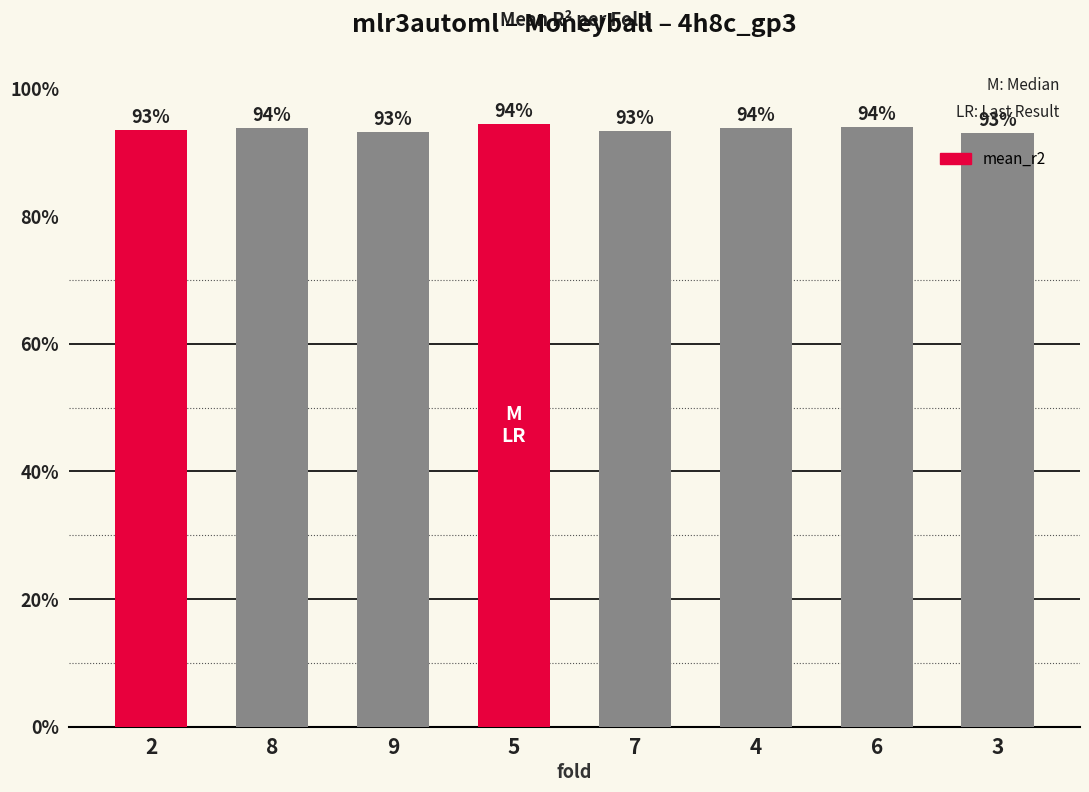

The value at 4 is 1.6. True or false?

False